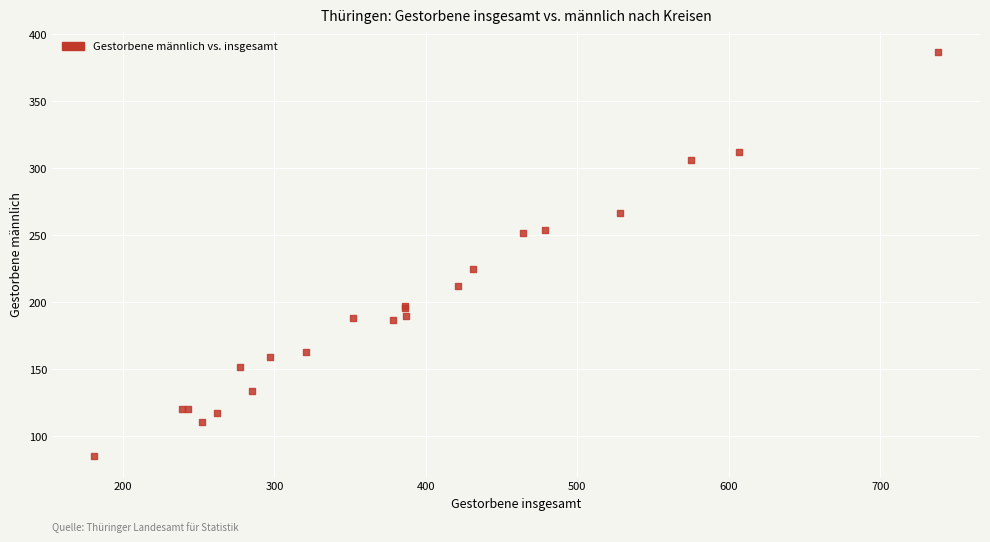

What Y value in the scatter plot is closest to 236?

225